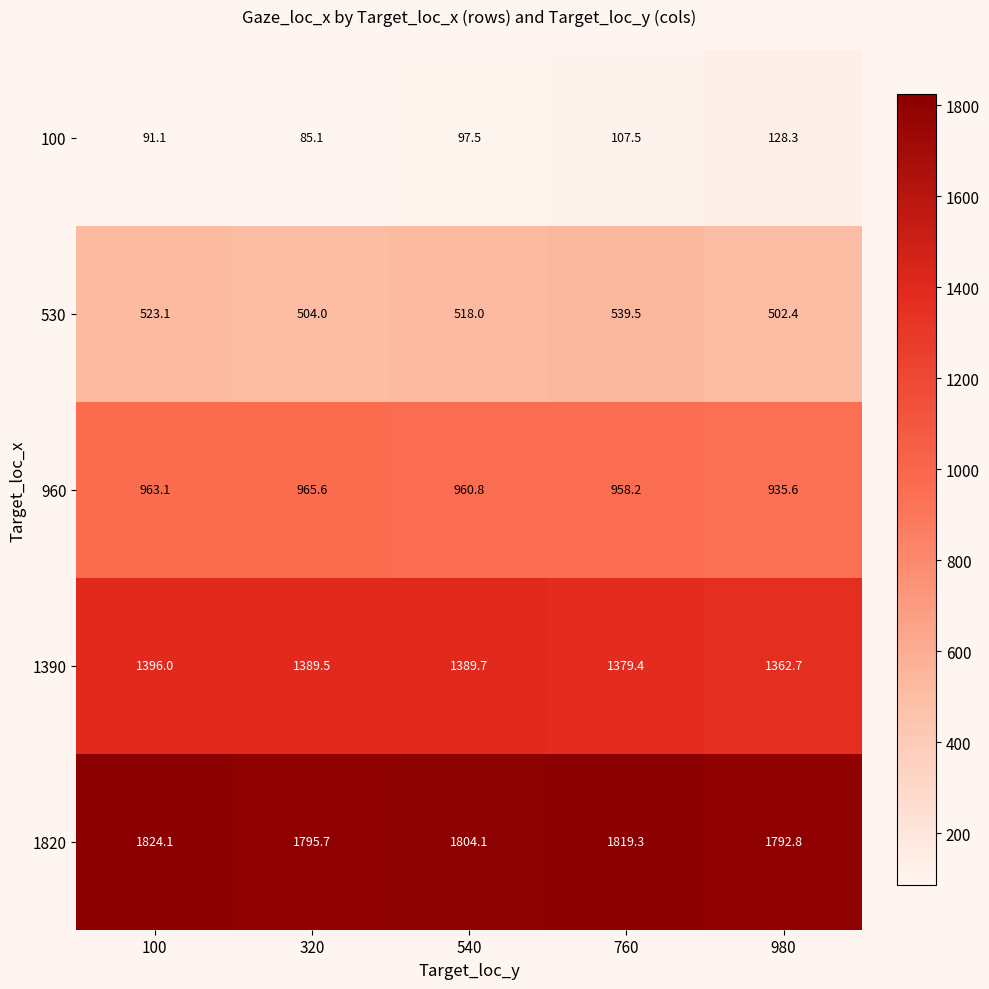

Reading left to right, transcribe all the data shown in this chart.

100: 100=91.1	320=85.1	540=97.5	760=107.5	980=128.3
530: 100=523.1	320=504.0	540=518.0	760=539.5	980=502.4
960: 100=963.1	320=965.6	540=960.8	760=958.2	980=935.6
1390: 100=1396.0	320=1389.5	540=1389.7	760=1379.4	980=1362.7
1820: 100=1824.1	320=1795.7	540=1804.1	760=1819.3	980=1792.8